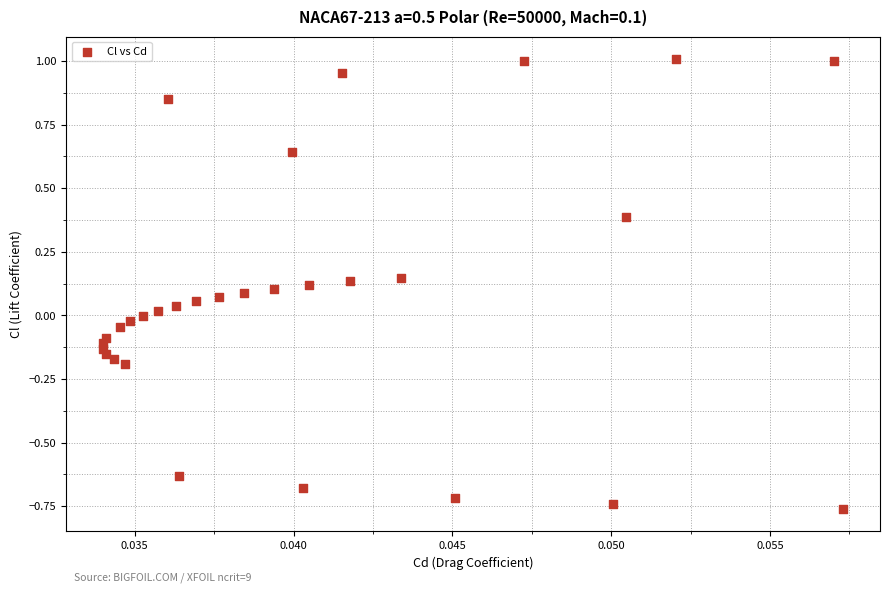

What is the range of Y values (max minus min)?

1.8